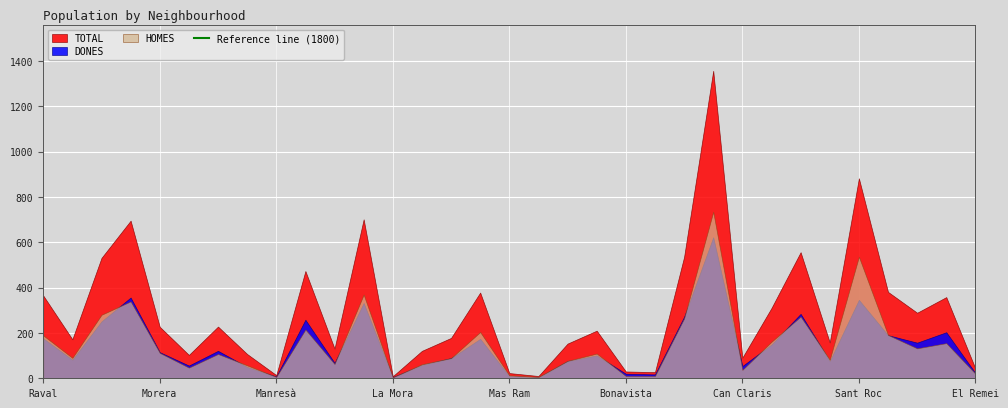

How many lines are shown in the chart?

3